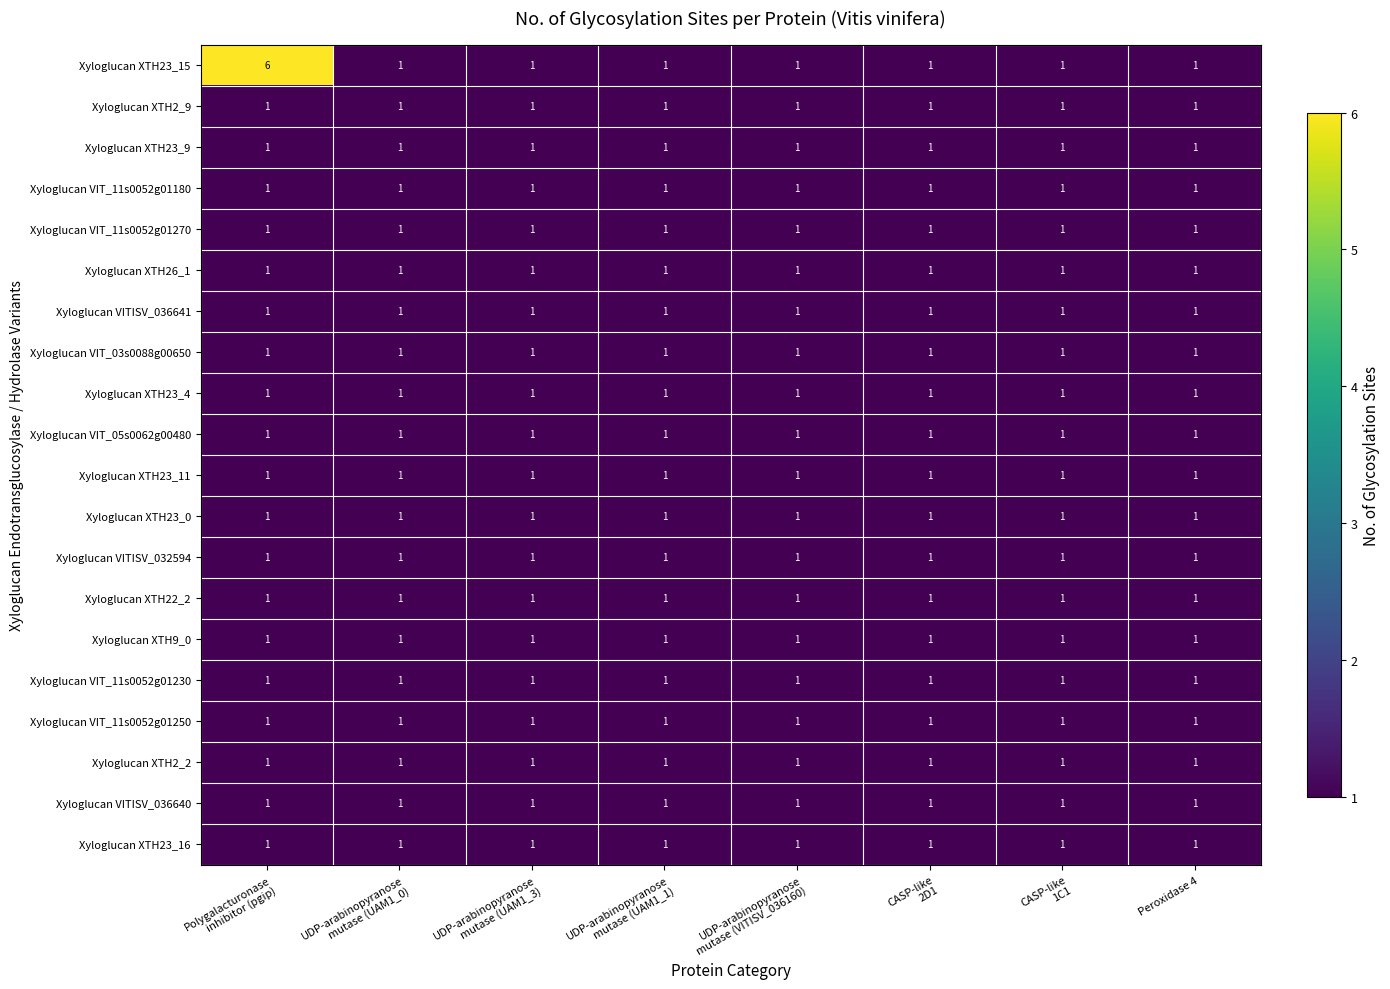

Which series has the widest spread of values?

Xyloglucan XTH23_15